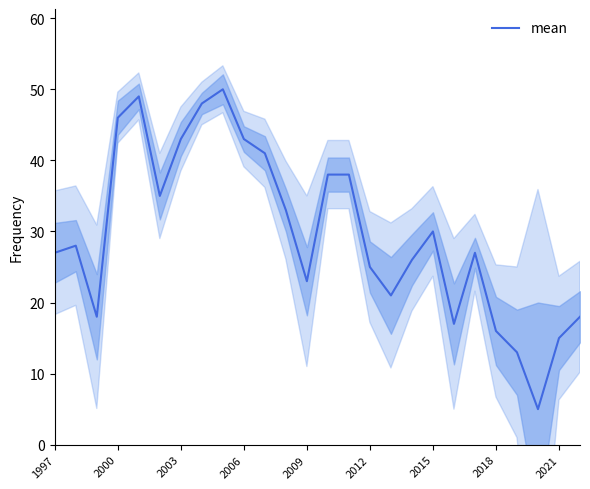

The mean series shows 25 at 2021. True or false?

False